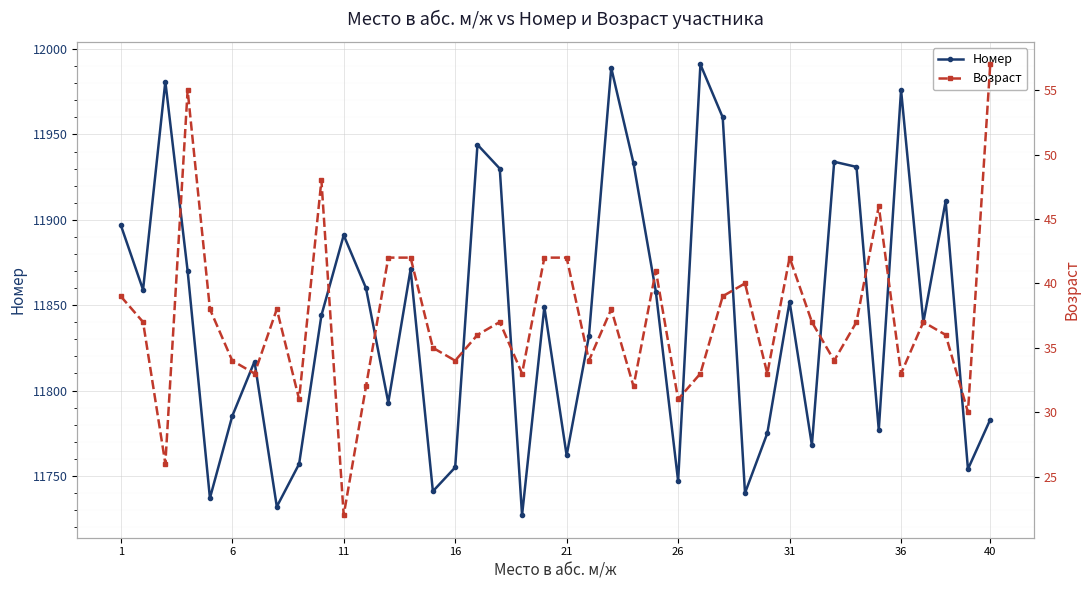

How many data points in Возраст are above 37?

16